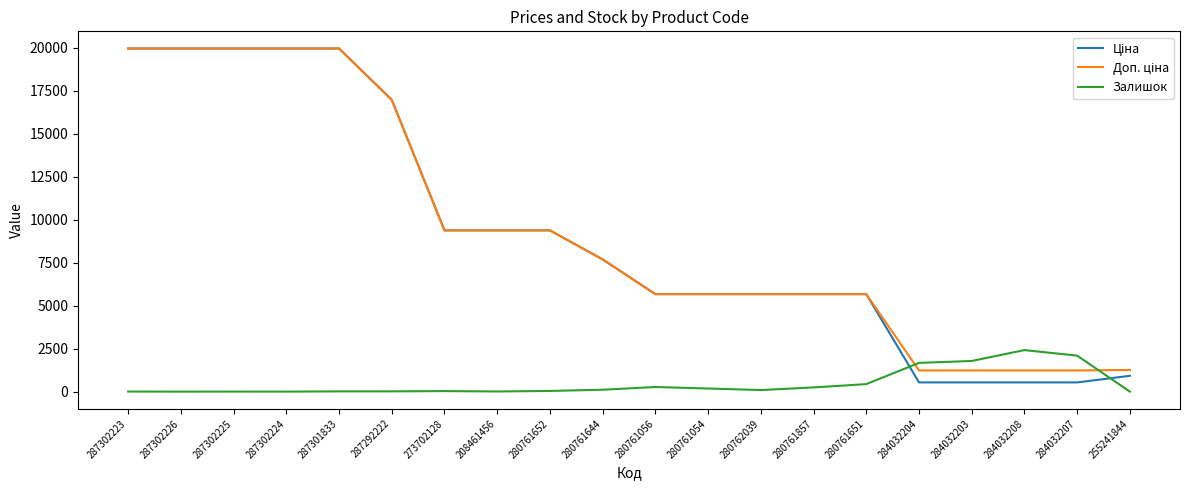

What is the greatest value displayed?

19964.2